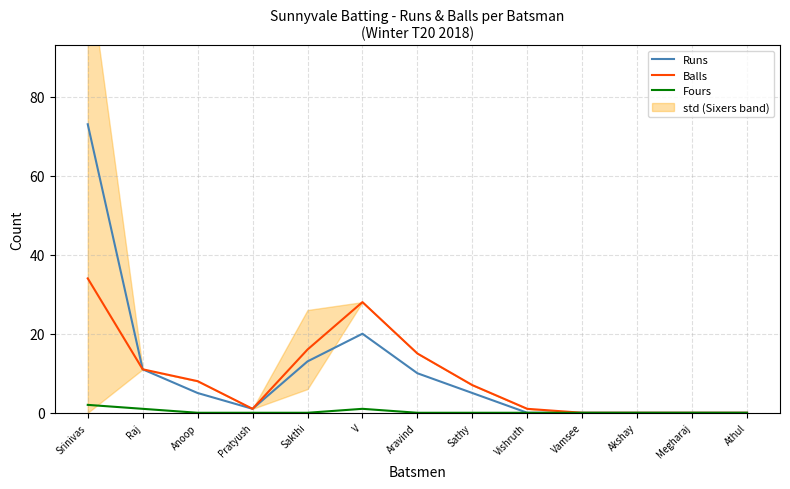

How many lines are shown in the chart?

3